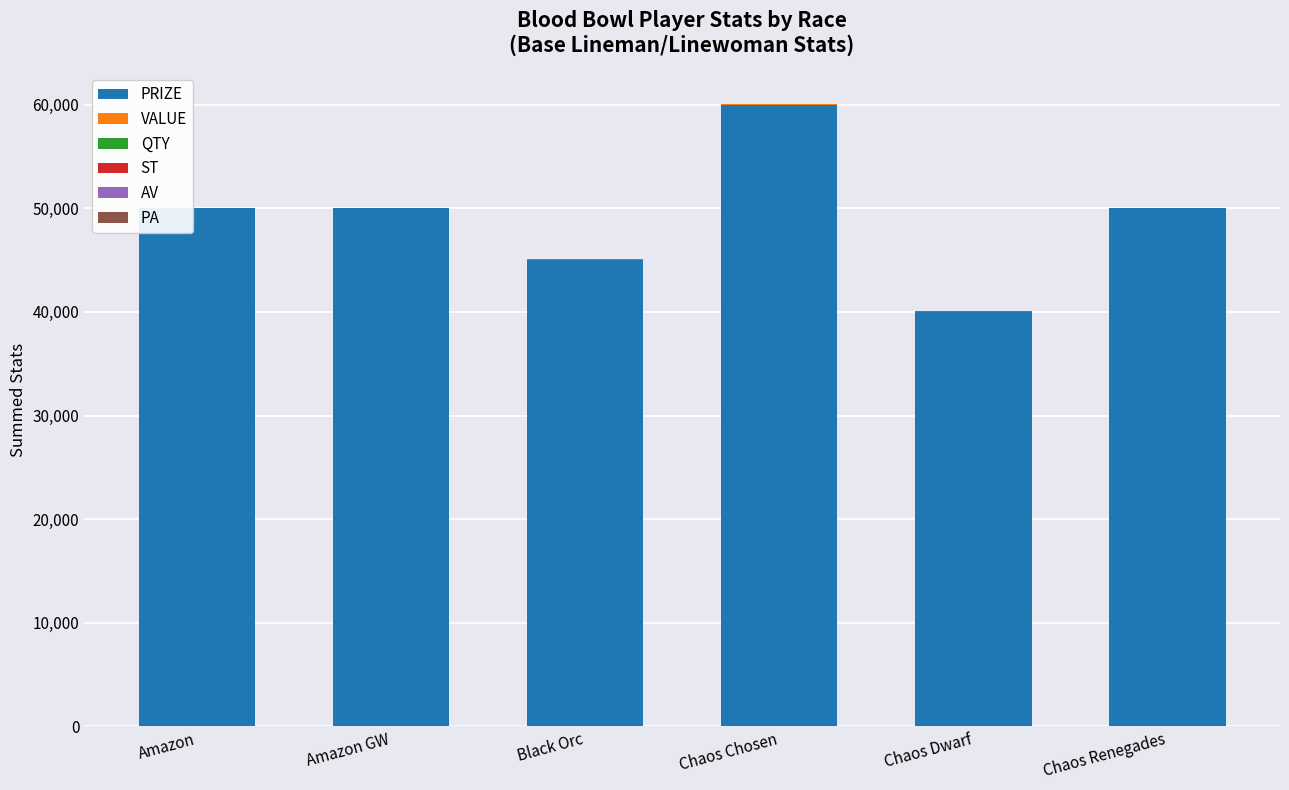

How many data points does each series have?

6